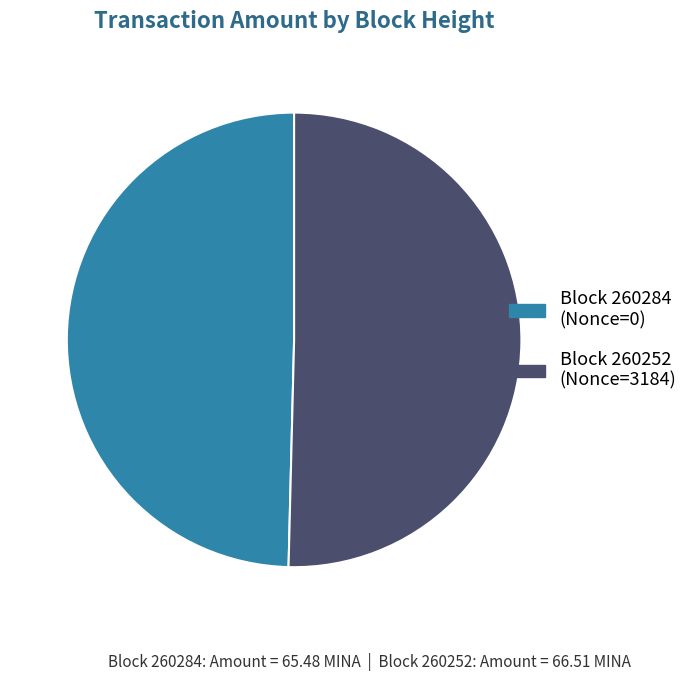

Is it true that Block 260284 (Nonce=0) is 50% of the pie?

True